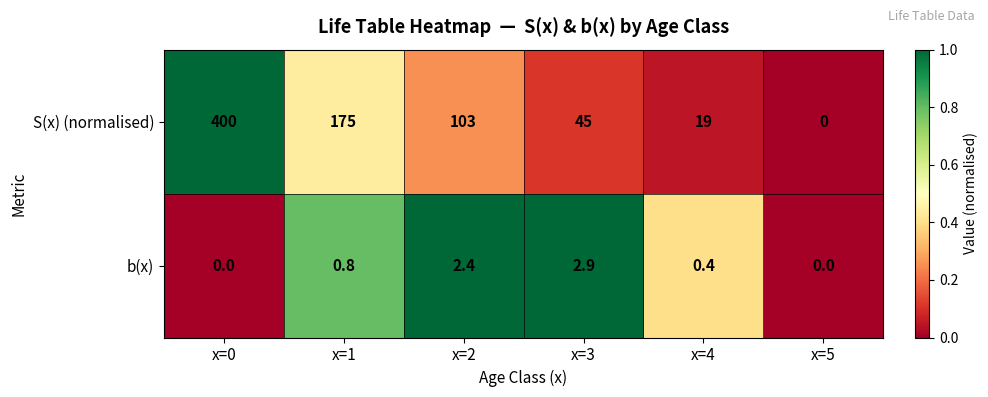

Reading left to right, list all the values displayed in this chart.

S(x) (normalised): 400.0	175.0	103.0	45.0	19.0	0.0
b(x): 0.0	0.8	2.4	2.9	0.4	0.0